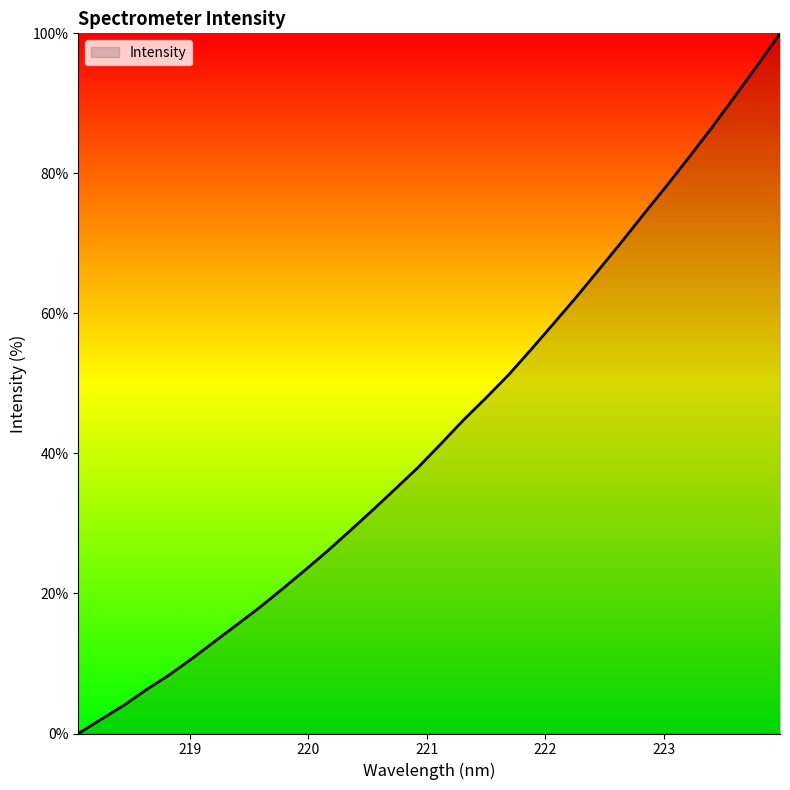

What is the difference between the maximum and minimum values?

100.0